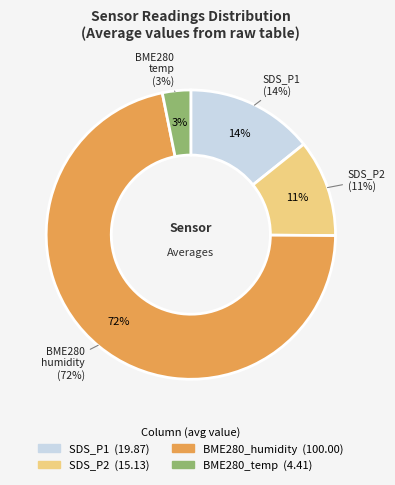

To the nearest percent, what portion does SDS_P2 represent?

11%